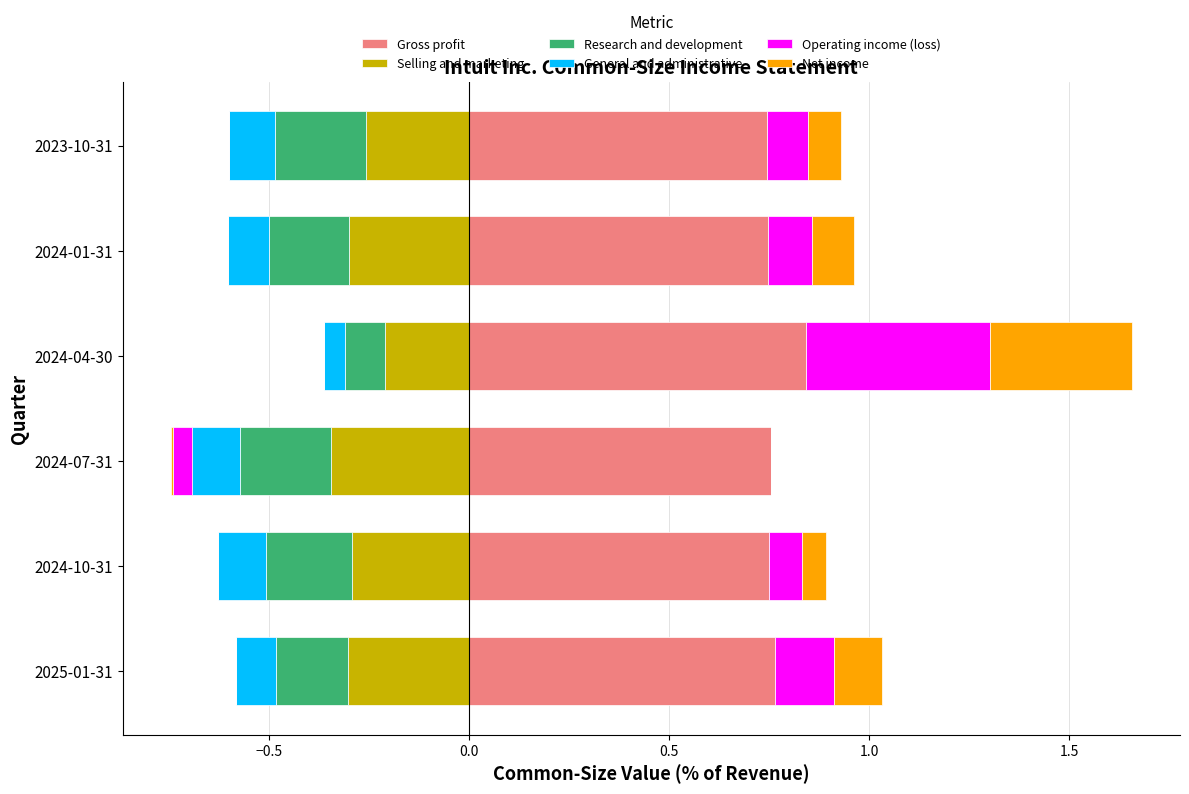

What is the sum of all Operating income (loss) values?

0.9